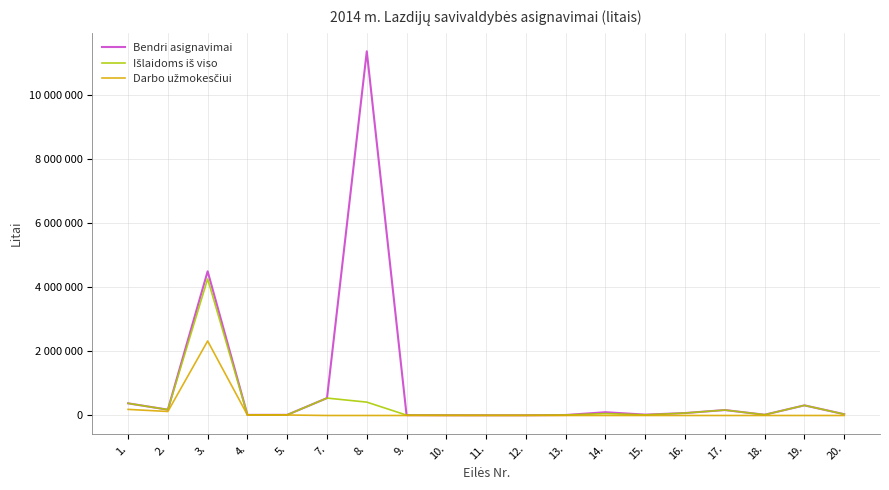

Is this an area chart (filled region under the line)?

No